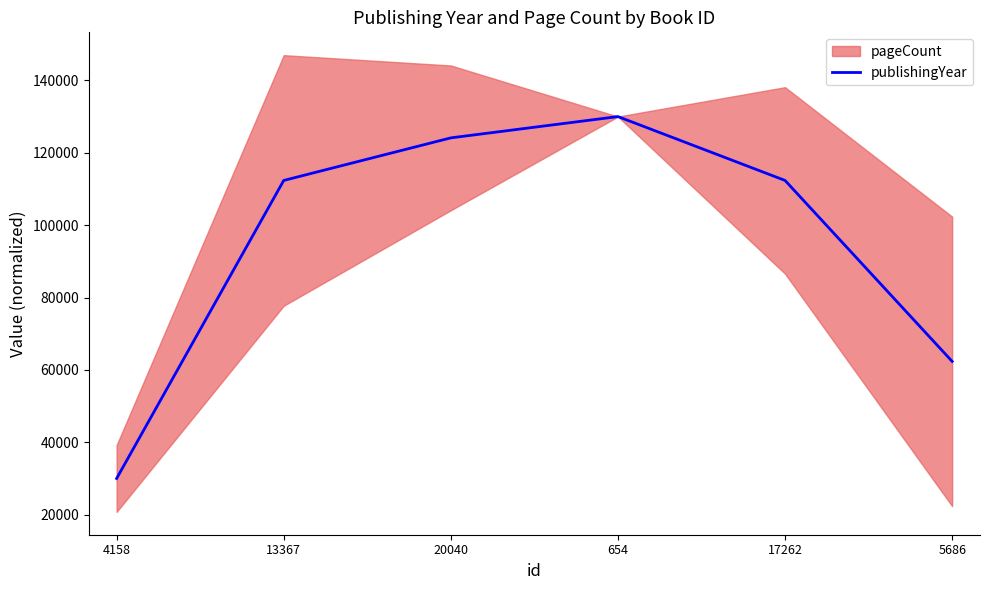

The chart shows a value of 62352.9 at 5686. True or false?

True